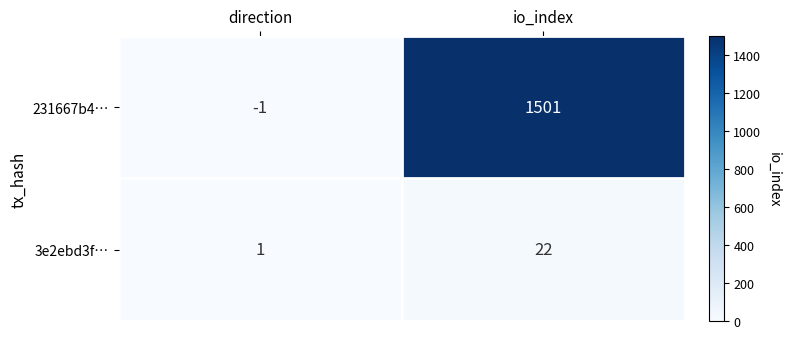

What is the spread (max minus min) of values at io_index?

1479